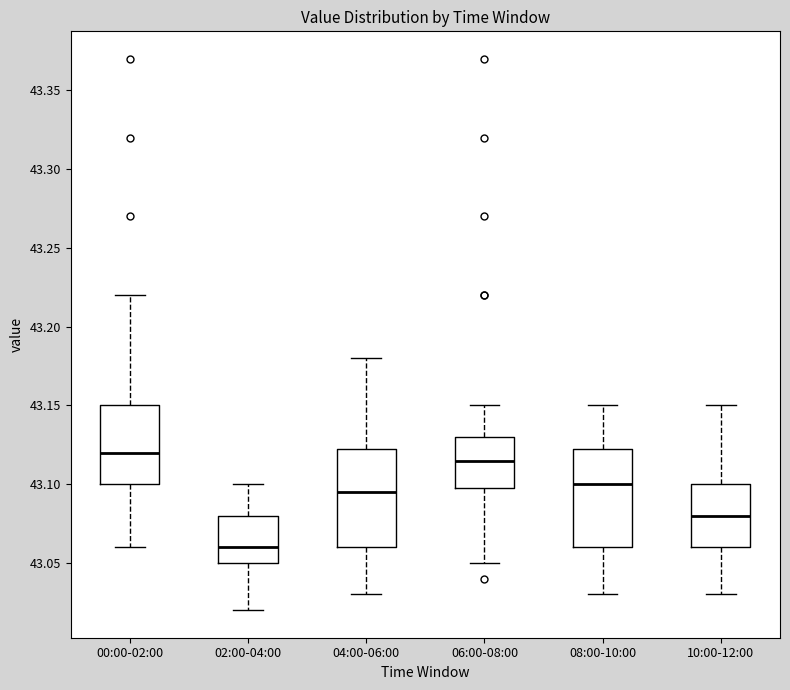

Reading left to right, transcribe this box plot: for each box, give where its median line is, the range the box spans, and where its two whiskers end, as read against the y-axis. The values are not printed on the chart, so give them approximately, as read against the axis.

00:00-02:00: median 43.120, box 43.100 to 43.150, whiskers 43.060 to 43.220
02:00-04:00: median 43.060, box 43.050 to 43.080, whiskers 43.020 to 43.100
04:00-06:00: median 43.095, box 43.060 to 43.125, whiskers 43.030 to 43.180
06:00-08:00: median 43.115, box 43.100 to 43.130, whiskers 43.050 to 43.150
08:00-10:00: median 43.100, box 43.060 to 43.125, whiskers 43.030 to 43.150
10:00-12:00: median 43.080, box 43.060 to 43.100, whiskers 43.030 to 43.150